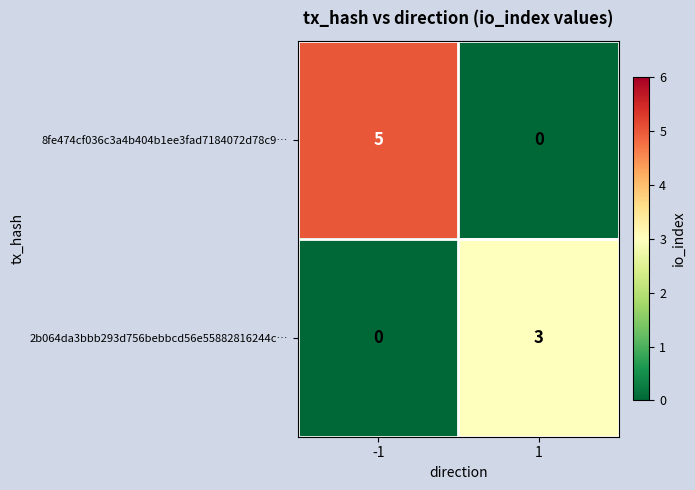

What is the spread (max minus min) of values at -1?

5